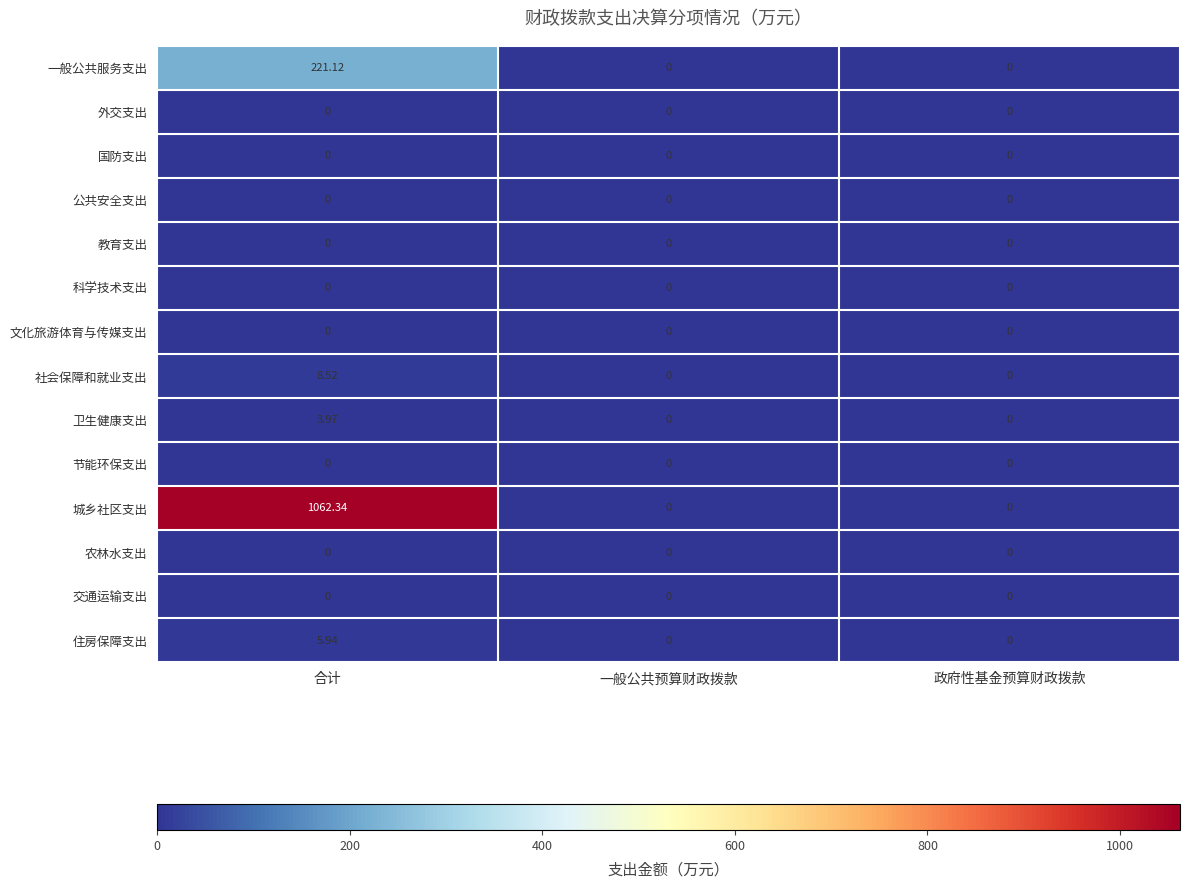

Which category has the highest value across all series?

合计